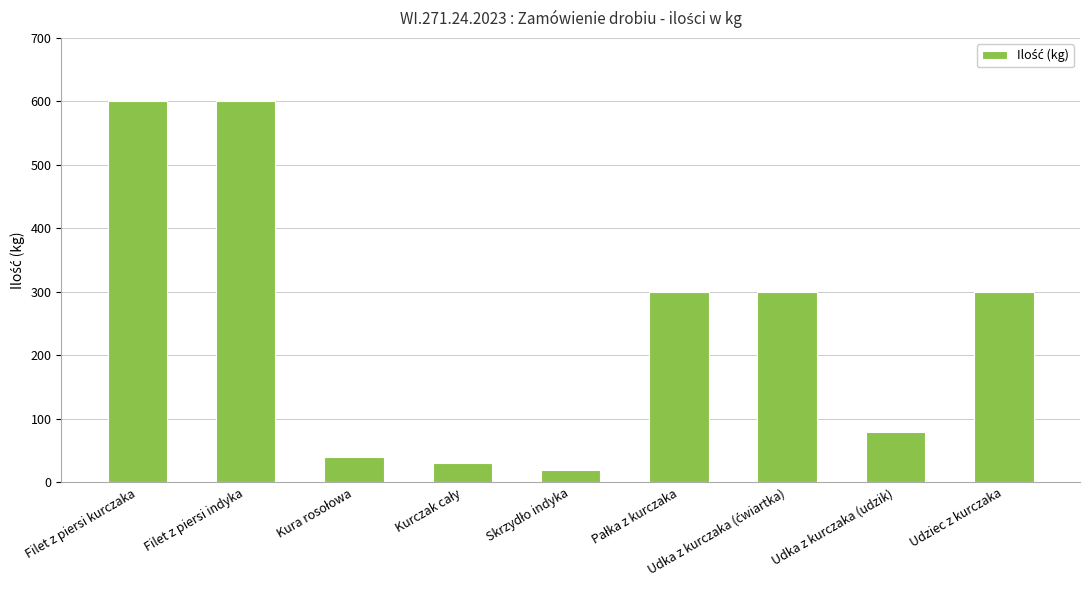

What is the label of the 2nd bar from the left?

Filet z piersi indyka